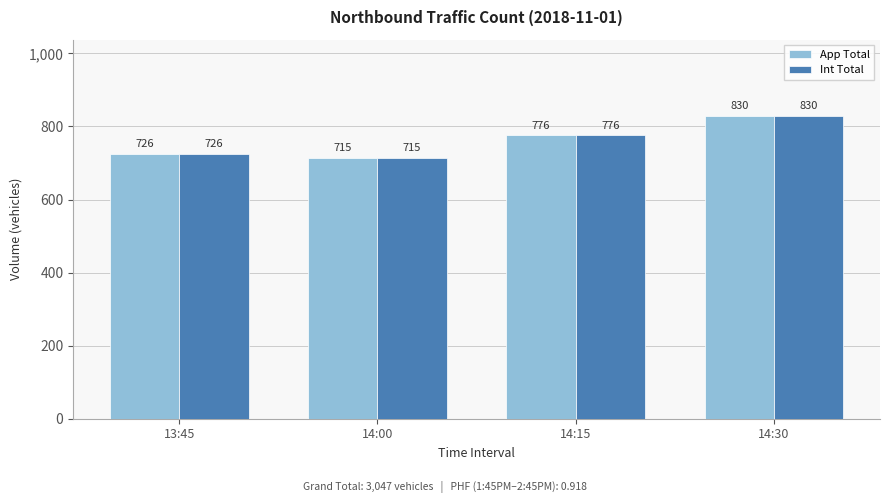

What is the difference between the maximum and minimum values in the Int Total series?

115